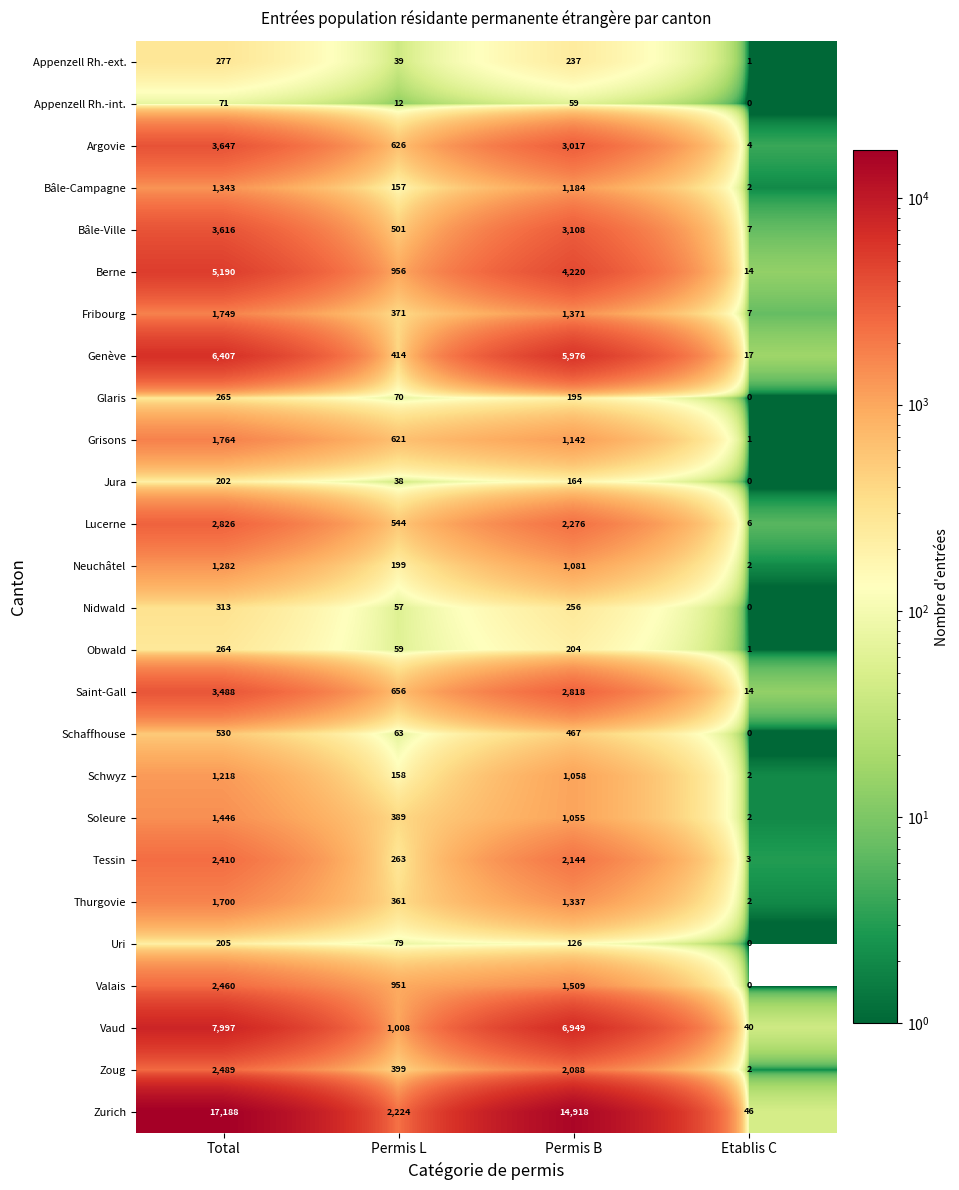

Which series changed the most between Permis B and Etablis C?

Zurich